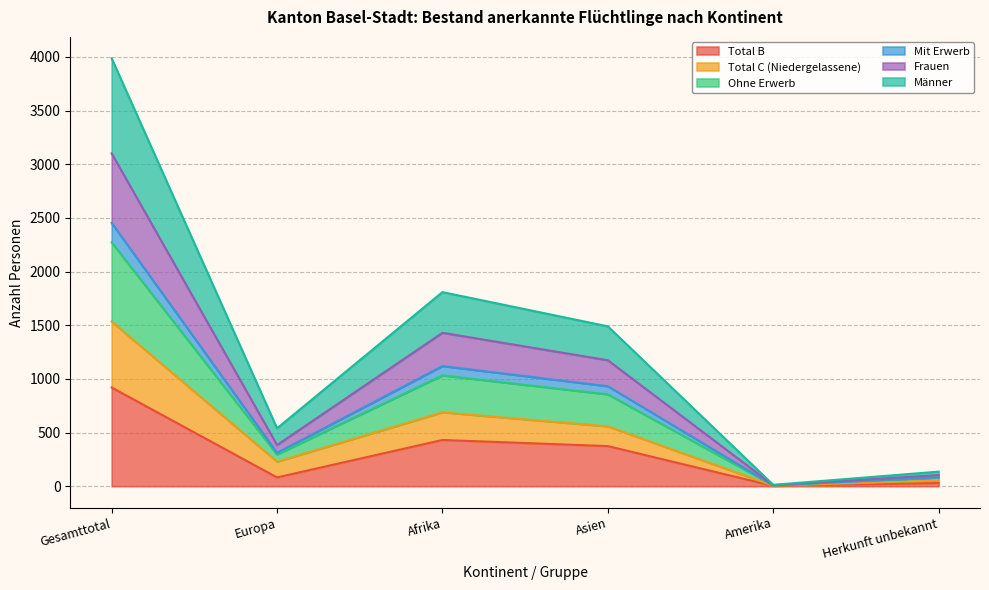

Which series has the largest total across all categories?

Männer